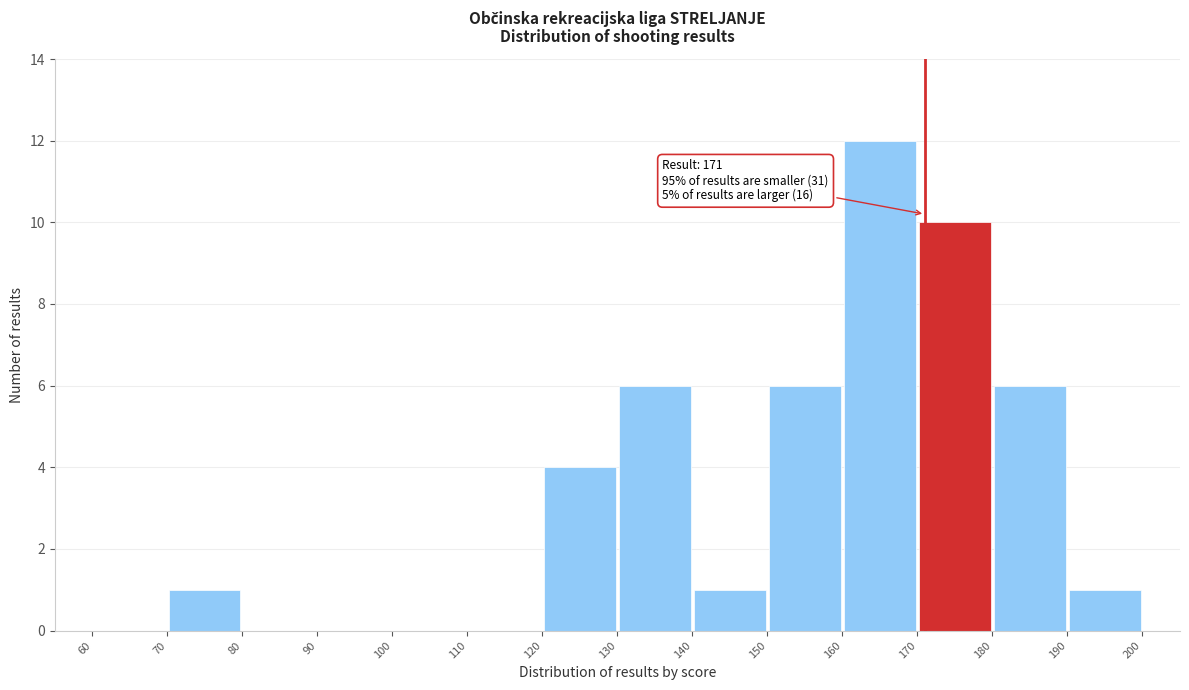

Which range on the x-axis has the tallest bar?

160 to 170